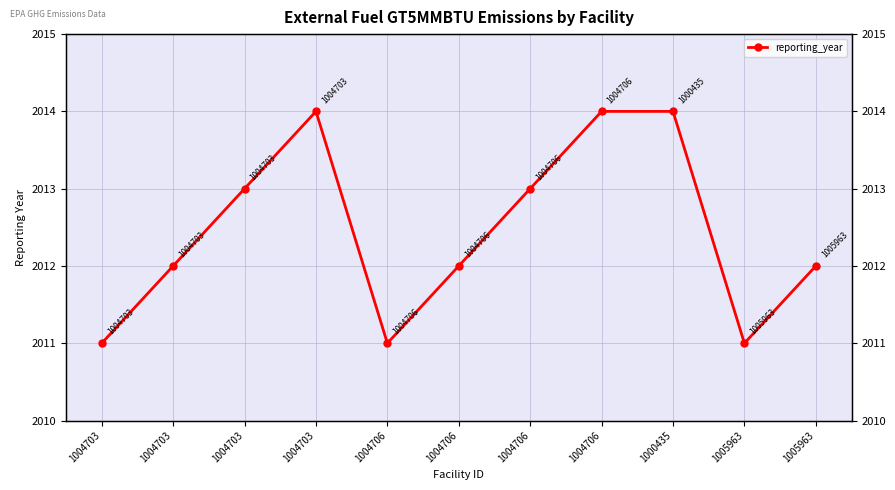

Rank the categories by value from lowest to highest.

1004703, 1004706, 1005963, 1004703, 1004706, 1005963, 1004703, 1004706, 1004703, 1004706, 1000435